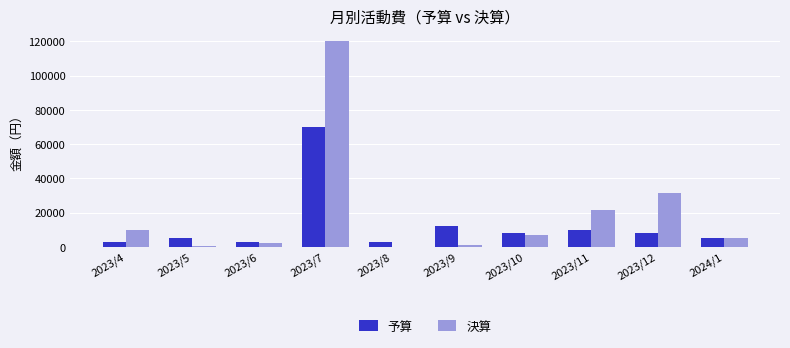

What is the greatest value displayed?

120302